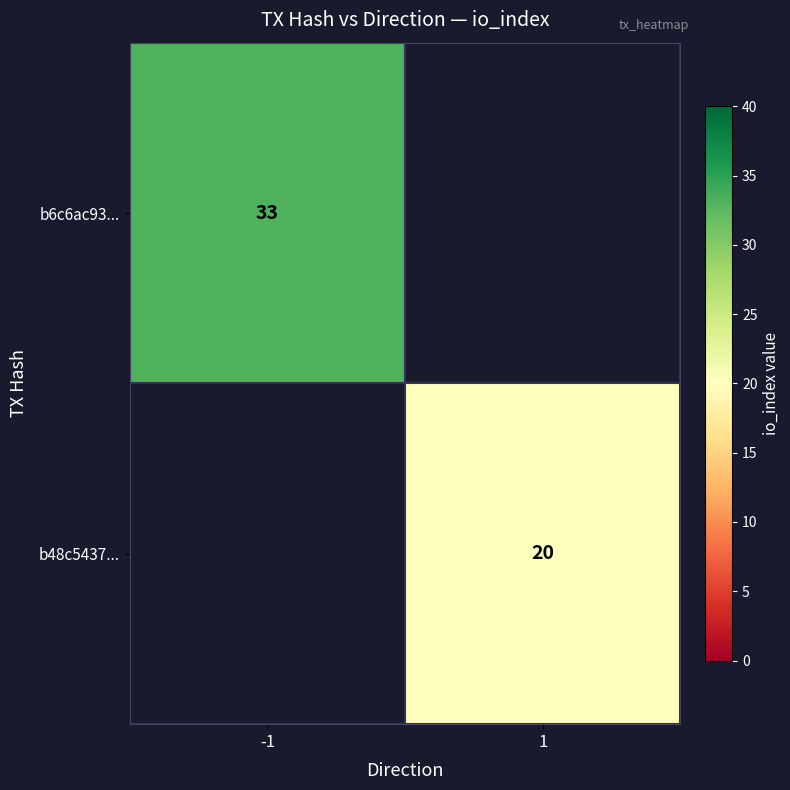

The value of b48c5437... at 1 is 13. True or false?

False